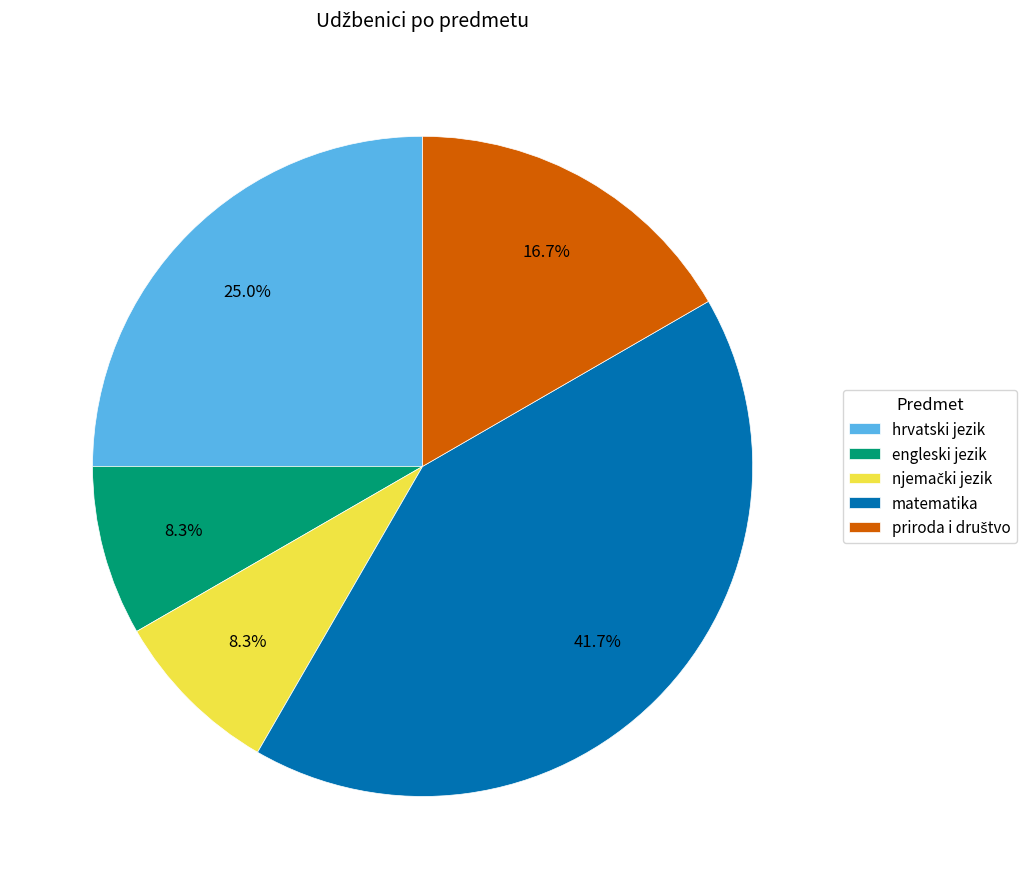

True or false: matematika accounts for 29% of the total.

False